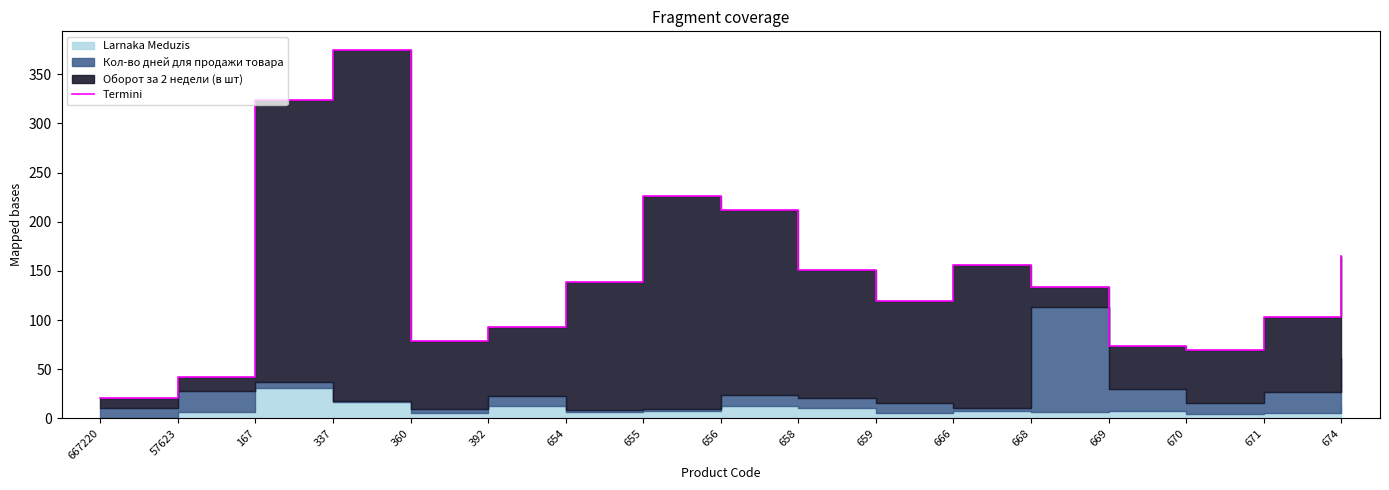

True or false: the data shows 226 at 655.

True